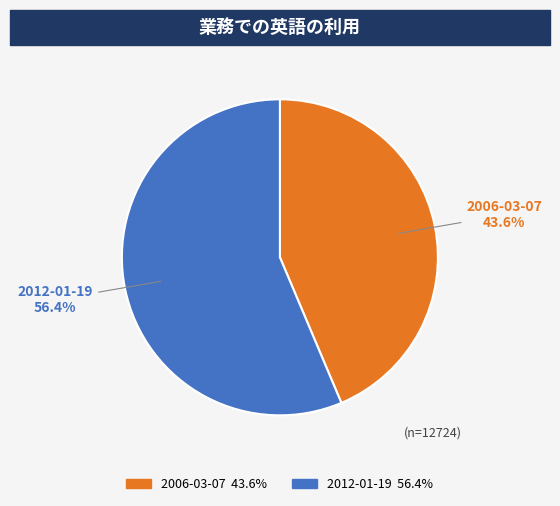

Which category has the smallest portion of the pie?

2006-03-07